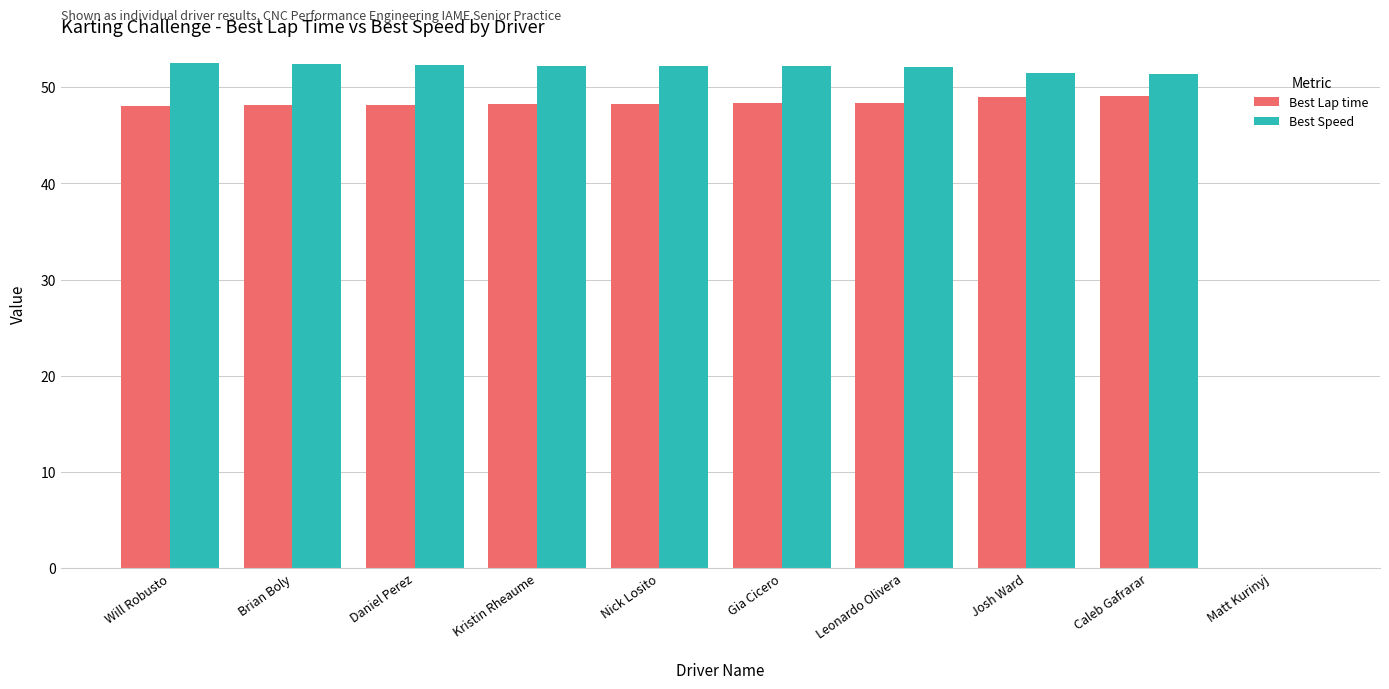

What value does the Best Lap time series have at Kristin Rheaume?

48.2